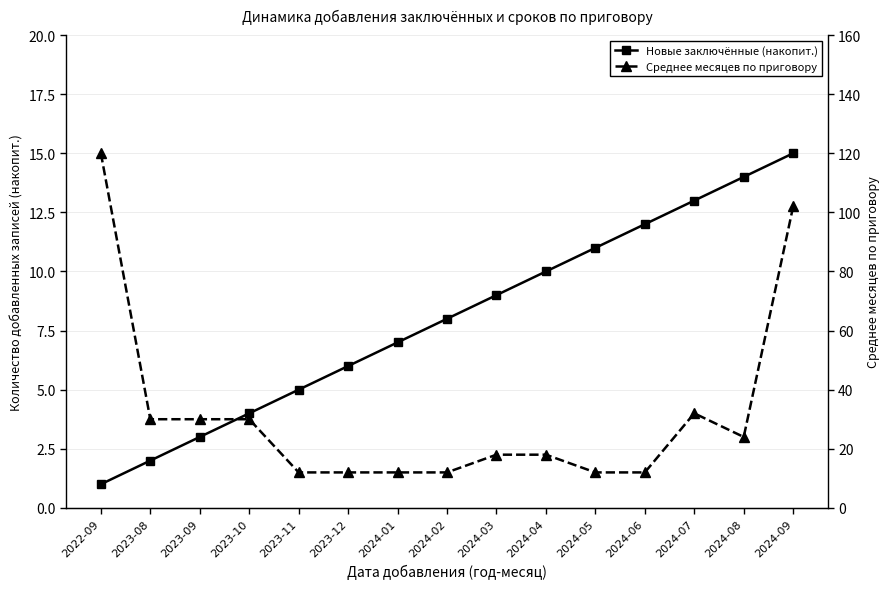

True or false: Среднее месяцев по приговору has a value of 16 at 2023-08.

False